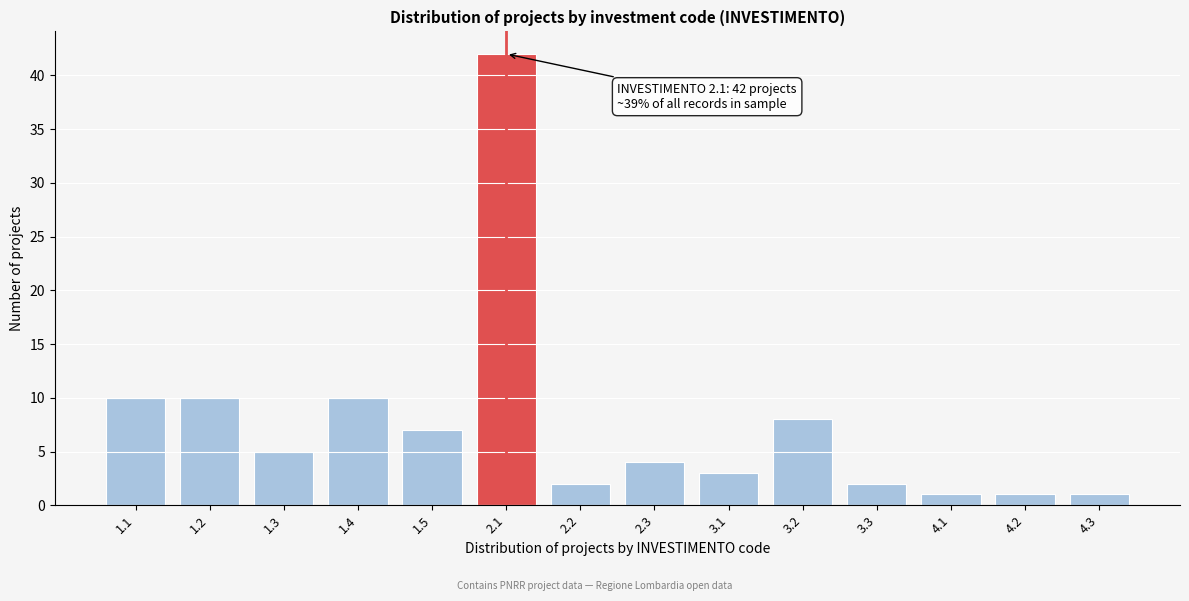

Reading left to right, transcribe all the data shown in this chart.

1.1=10	1.2=10	1.3=5	1.4=10	1.5=7	2.1=42	2.2=2	2.3=4	3.1=3	3.2=8	3.3=2	4.1=1	4.2=1	4.3=1